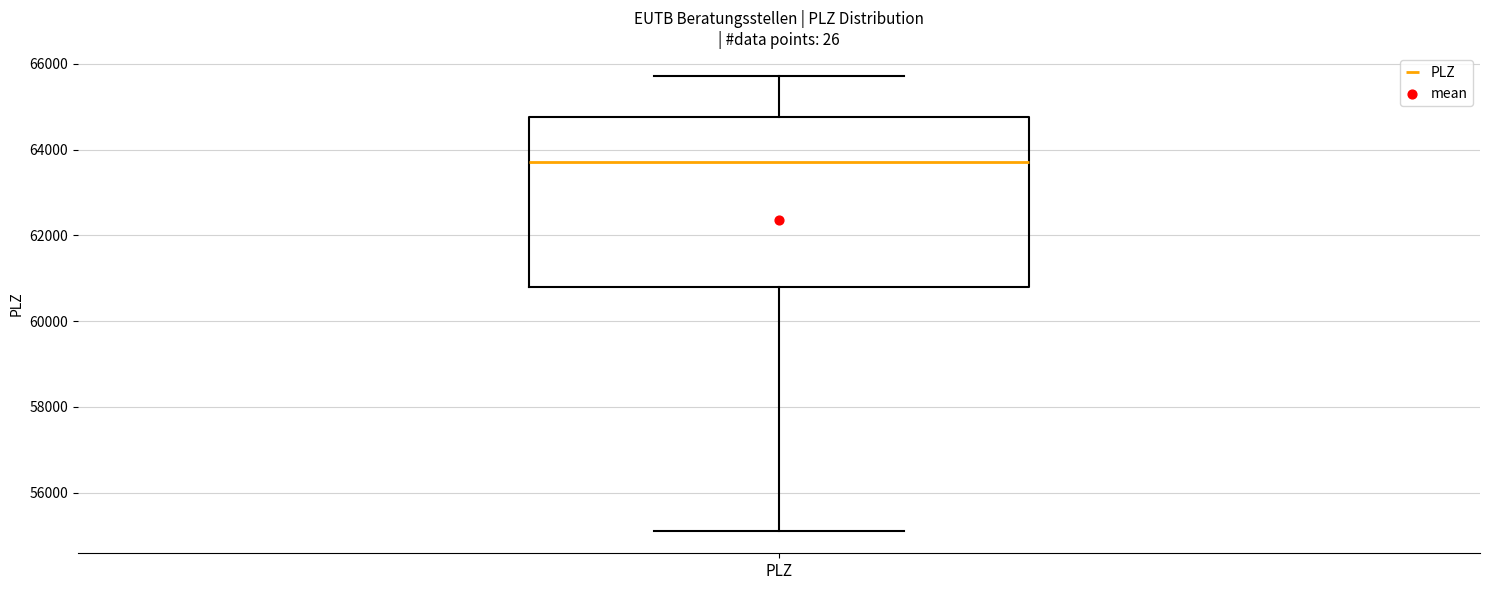

Read this box plot against the y-axis: the position of the median line, the range covered by the box, and the ends of both whiskers. The values are not printed on the chart, so give them approximately, as read against the axis.

median 63800, box 60800 to 64800, whiskers 55200 to 65800